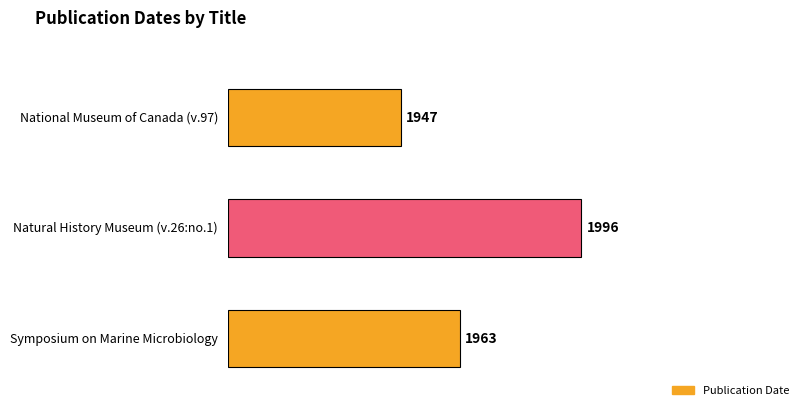

Which category has the highest value across all series?

Natural History Museum (v.26:no.1)